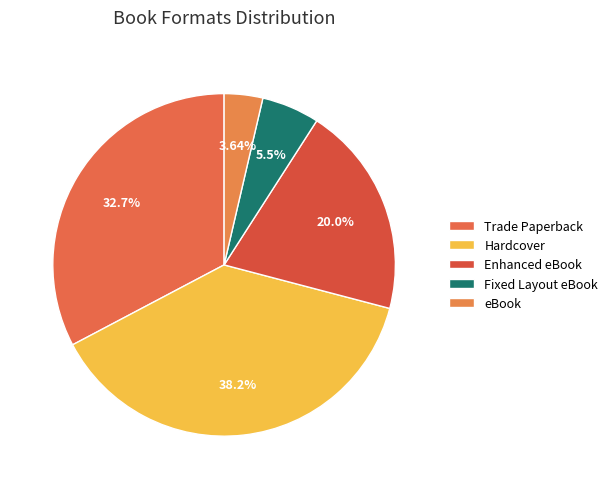

Between Hardcover and Enhanced eBook, which is larger?

Hardcover